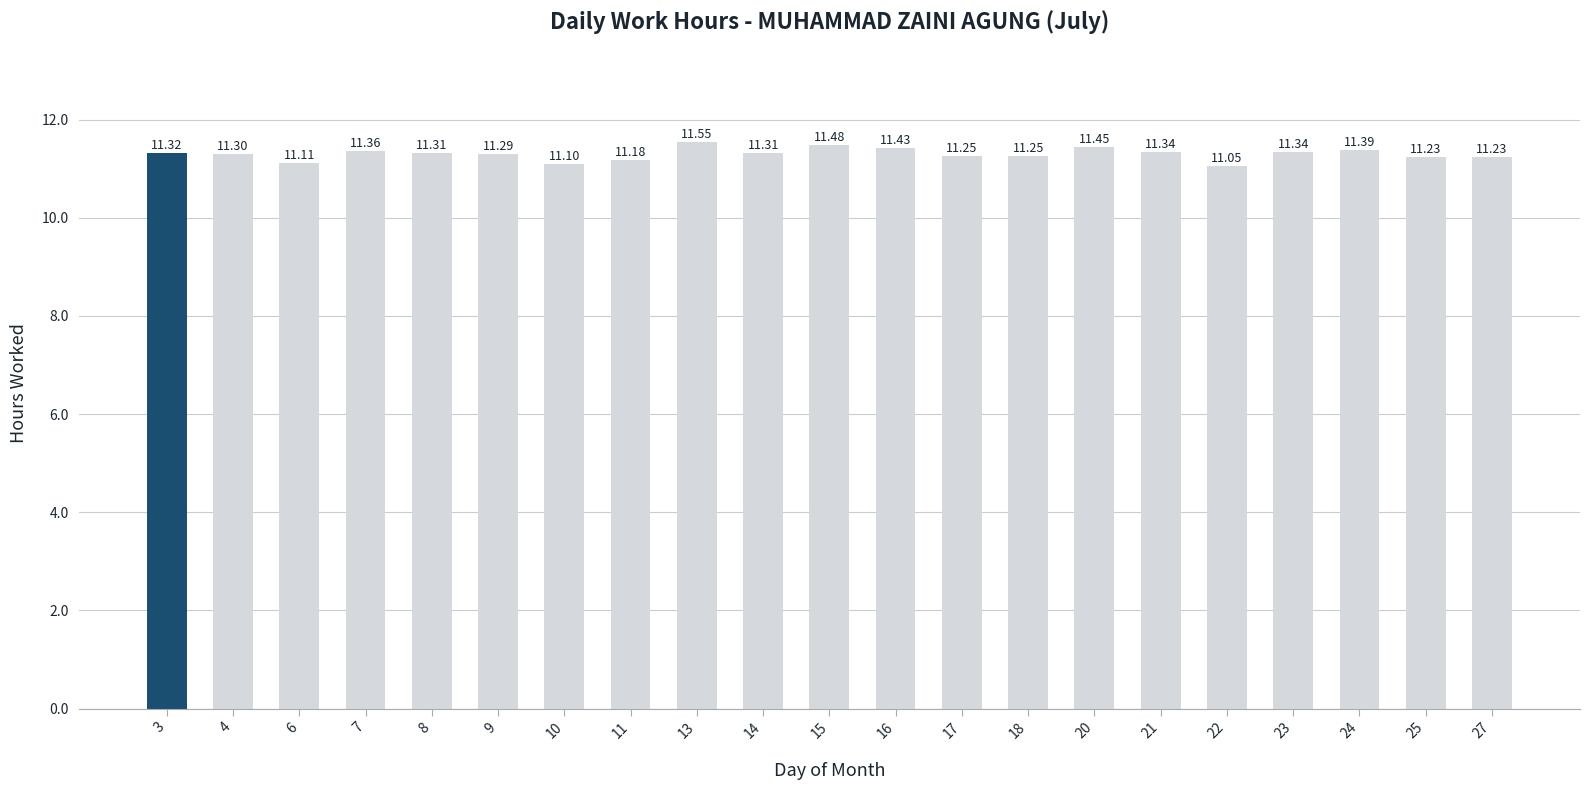

What is the change in value from 6 to 24?

+0.3